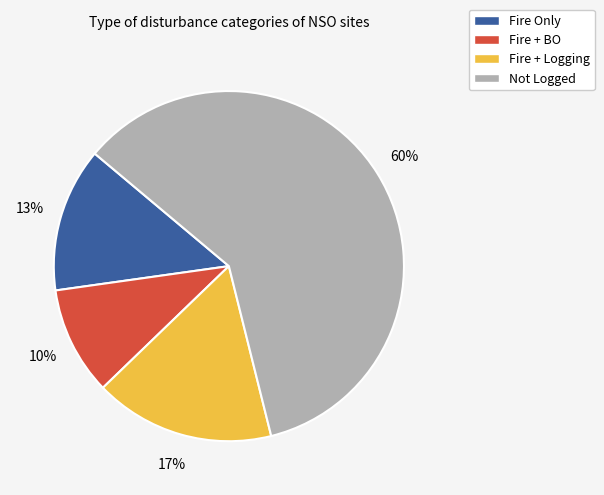

Do Not Logged and Fire Only together represent more than half of the pie?

Yes